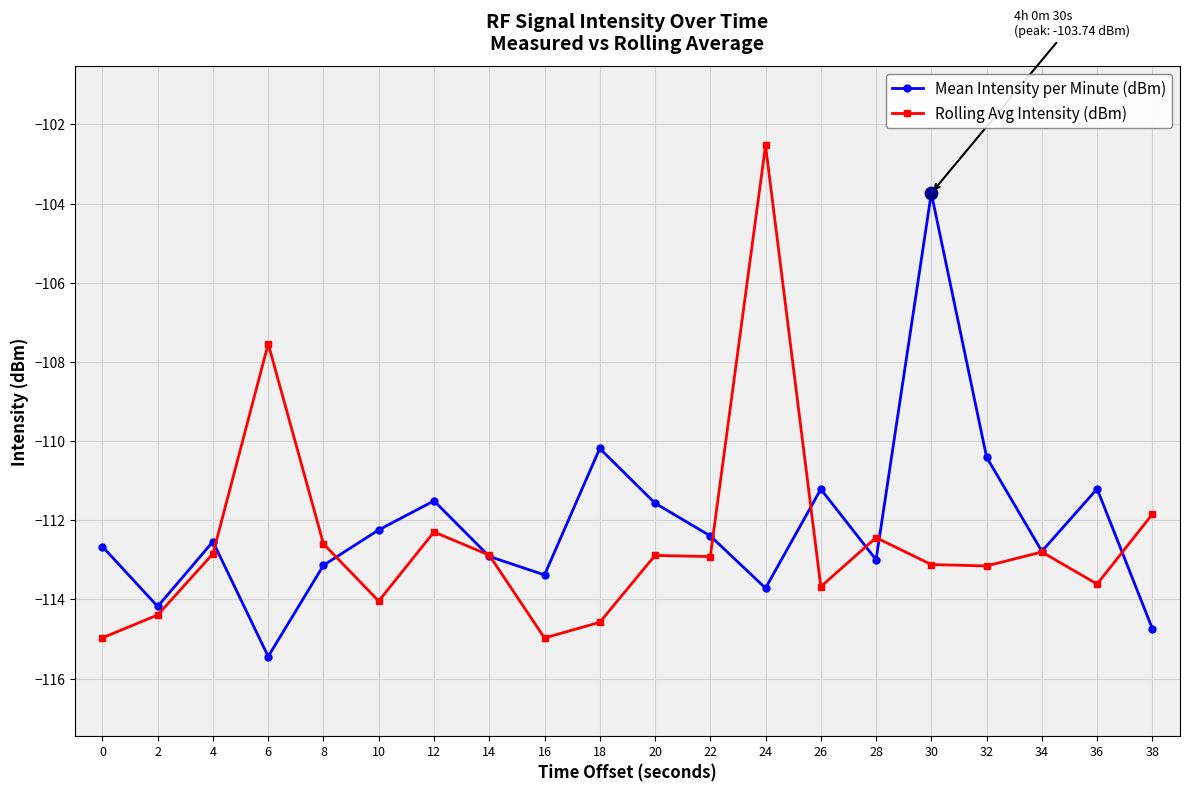

Which series has the largest total across all categories?

Mean Intensity per Minute (dBm)